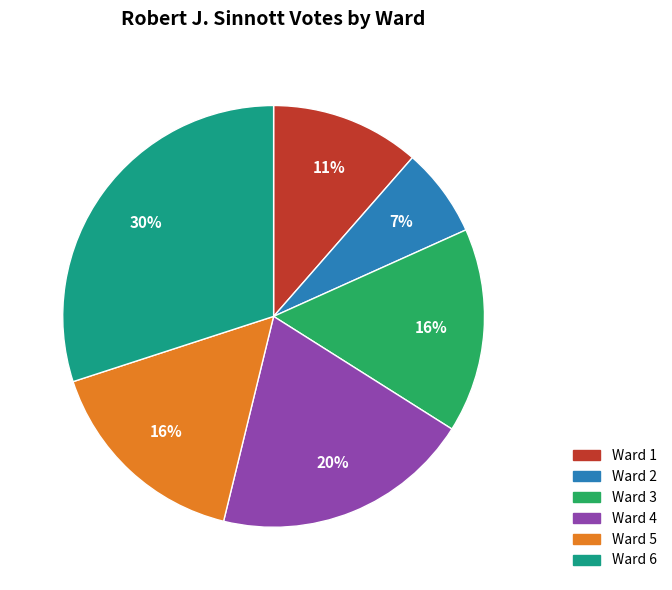

Is there any slice that represents more than half of the pie?

No